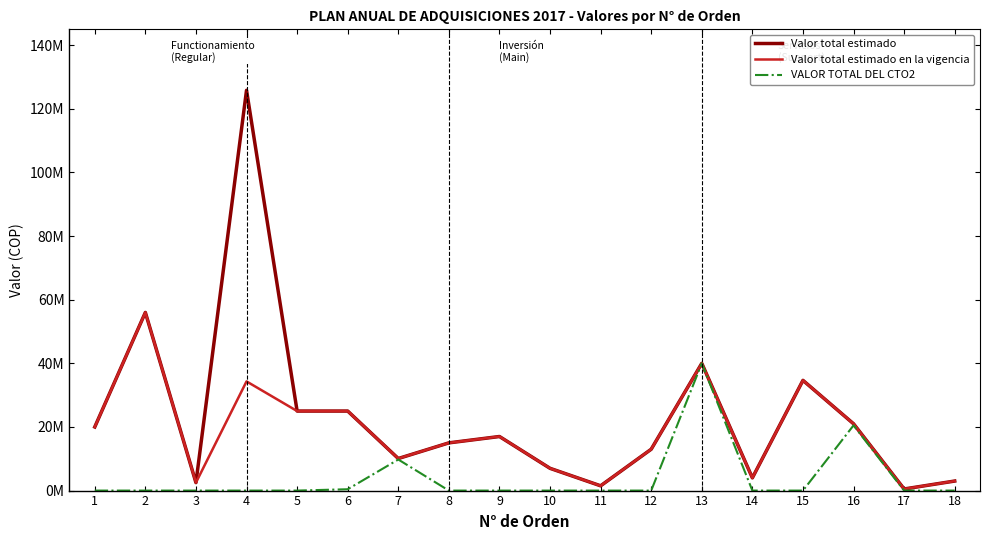

What are all the series names shown in the legend?

Valor total estimado, Valor total estimado en la vigencia, VALOR TOTAL DEL CTO2